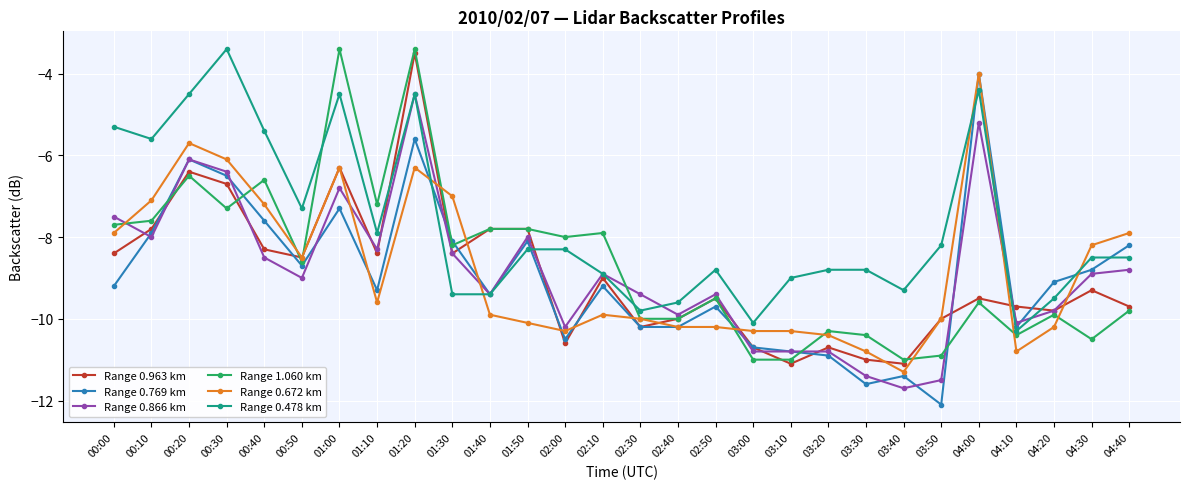

What is the difference between the second highest and second lowest values in the Range 0.672 km series?

5.1